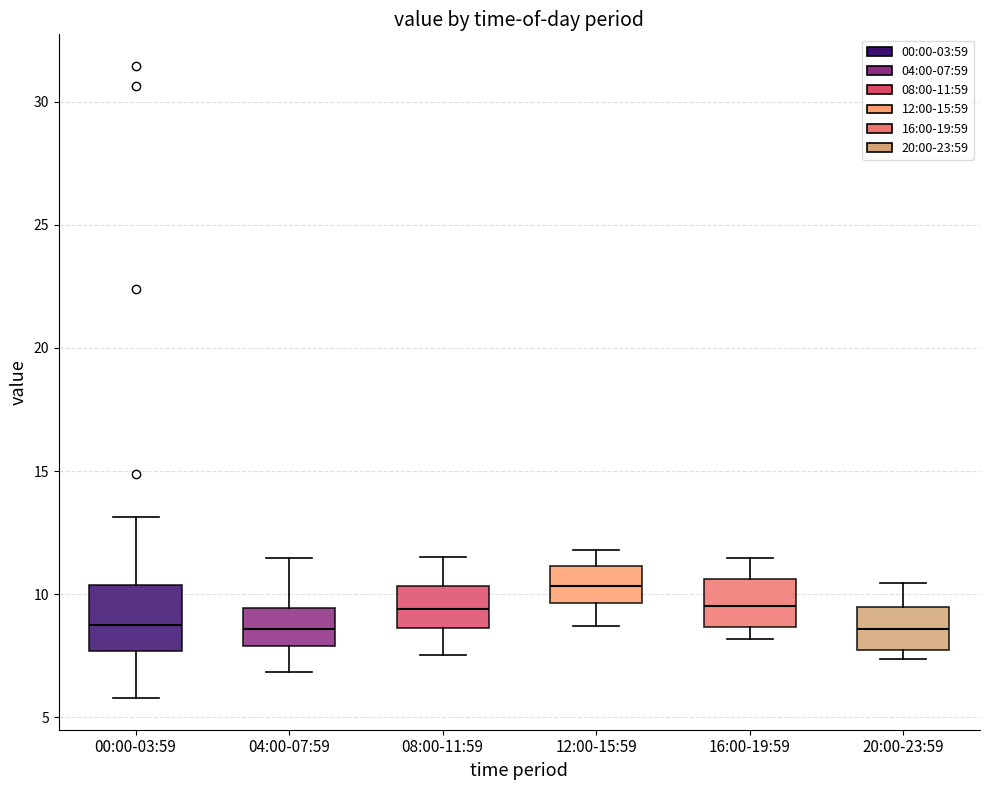

Reading left to right, read every box against the y-axis: the position of its median line, the range the box covers, and the ends of its whiskers. The values are not printed on the chart, so give them approximately, as read against the axis.

00:00-03:59: median 8.5, box 7.5 to 10.5, whiskers 6.0 to 13.0
04:00-07:59: median 8.5, box 8.0 to 9.5, whiskers 7.0 to 11.5
08:00-11:59: median 9.5, box 8.5 to 10.5, whiskers 7.5 to 11.5
12:00-15:59: median 10.5, box 9.5 to 11.0, whiskers 8.5 to 12.0
16:00-19:59: median 9.5, box 8.5 to 10.5, whiskers 8.0 to 11.5
20:00-23:59: median 8.5, box 7.5 to 9.5, whiskers 7.5 (just below the box's lower edge) to 10.5